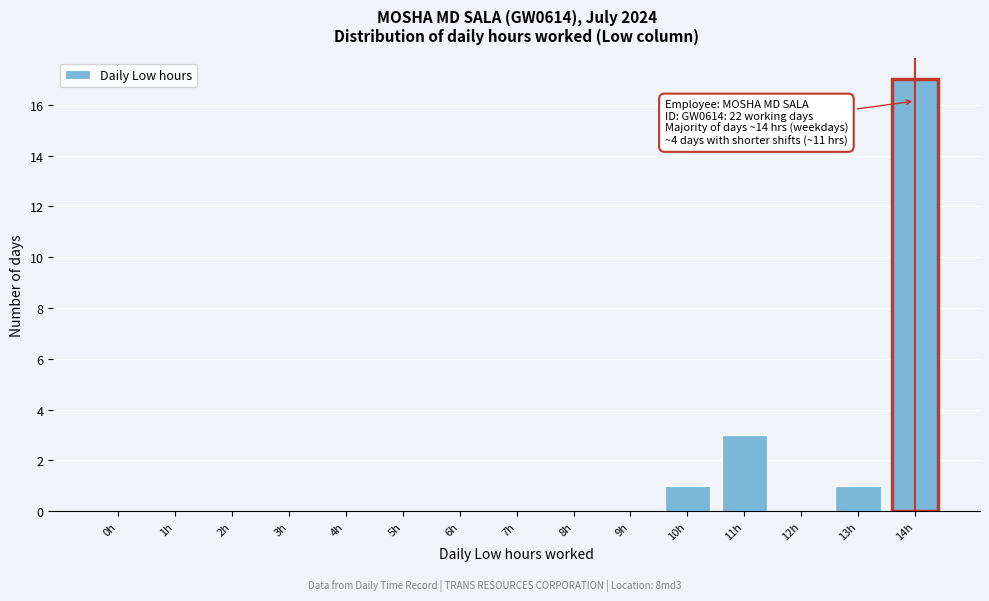

Reading right to left, extract all data points from this chart.

14h=17	13h=1	12h=0	11h=3	10h=1	9h=0	8h=0	7h=0	6h=0	5h=0	4h=0	3h=0	2h=0	1h=0	0h=0